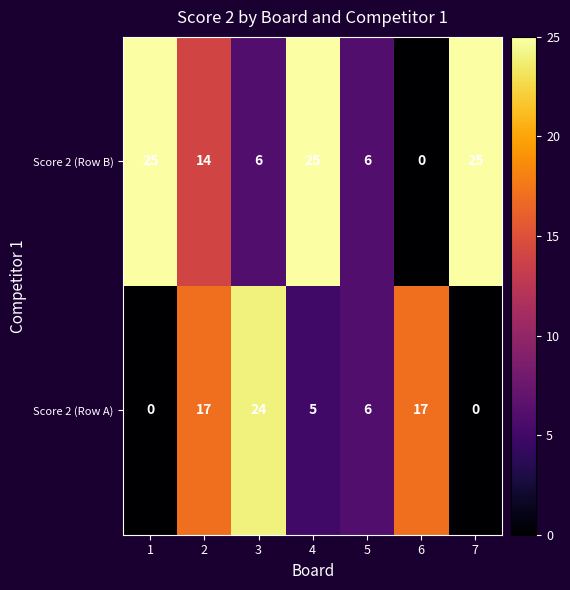

How many categories are shown in the chart?

7